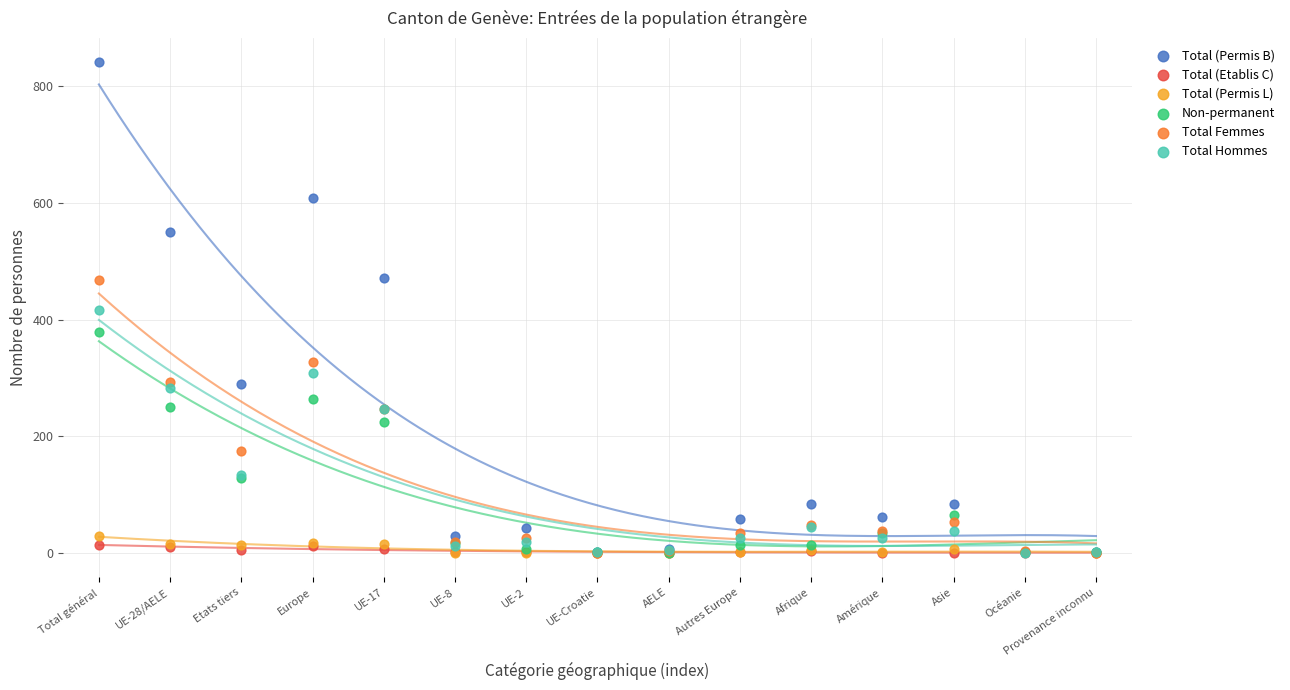

Which series reaches the maximum Y coordinate?

Total (Permis B)